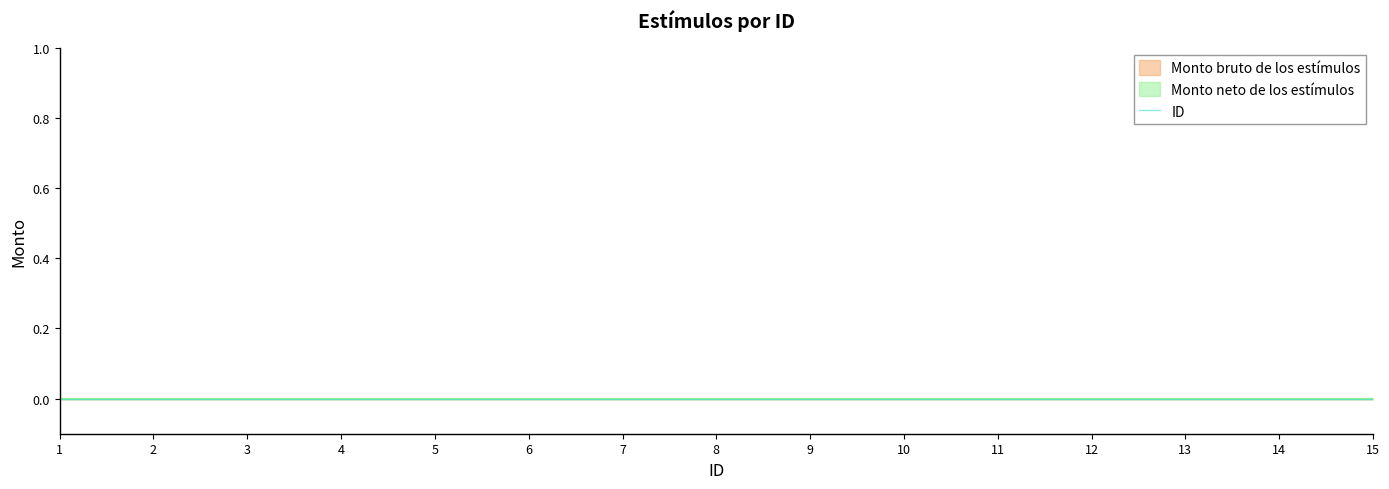

Reading right to left, what are all the values shown in this chart?

Monto bruto de los estímulos: 0	0	0	0	0	0	0	0	0	0	0	0	0	0	0
Monto neto de los estímulos: 0	0	0	0	0	0	0	0	0	0	0	0	0	0	0
ID: 15	14	13	12	11	10	9	8	7	6	5	4	3	2	1